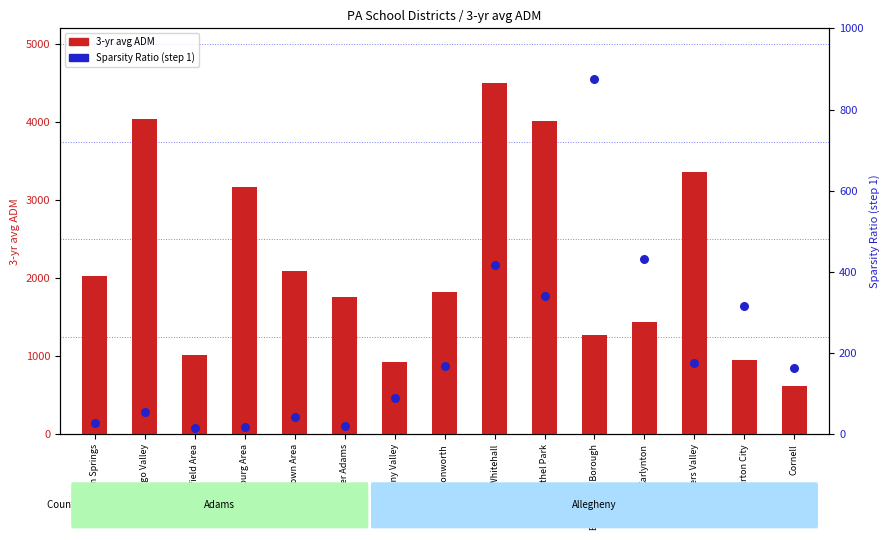

Which series has the largest Y range (max minus min)?

3-yr avg ADM